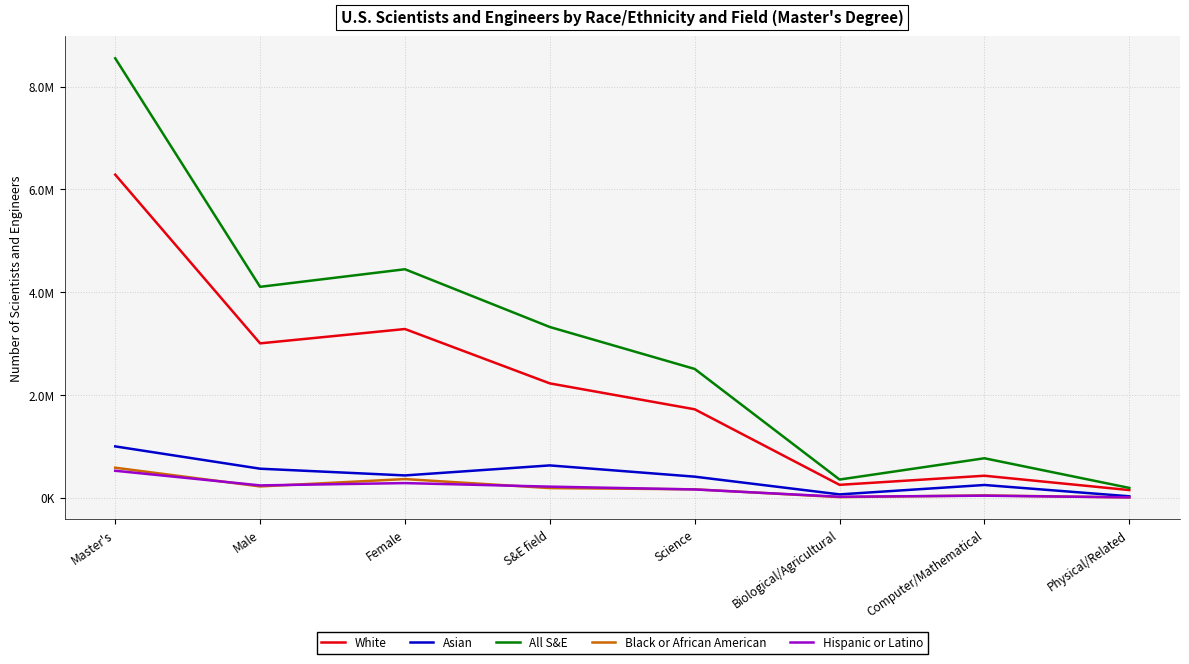

What is the total value across all series at Female?

8811000